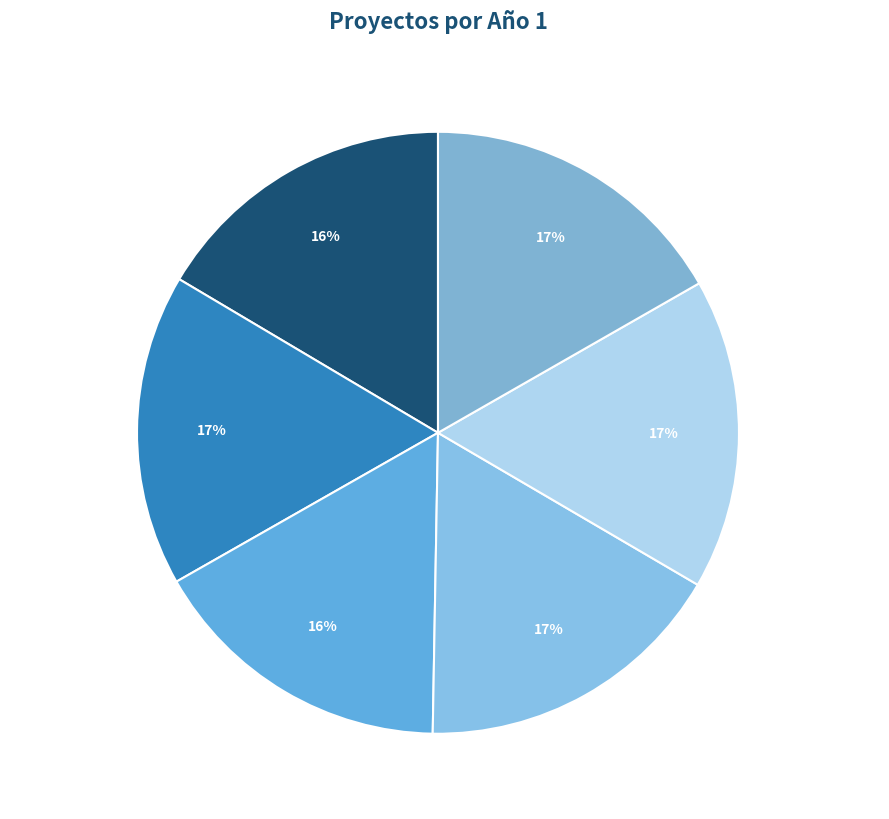

What portion of the pie excludes Actividades I. René Metras - Vandrés?

83.5%